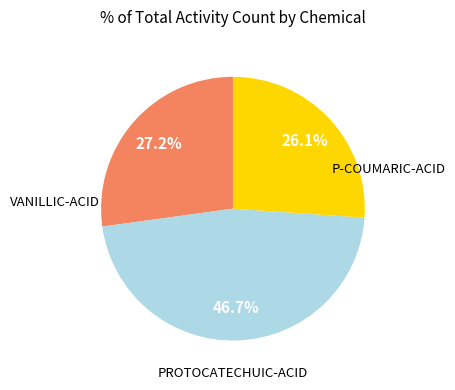

To the nearest percent, what is the average slice percentage?

33%